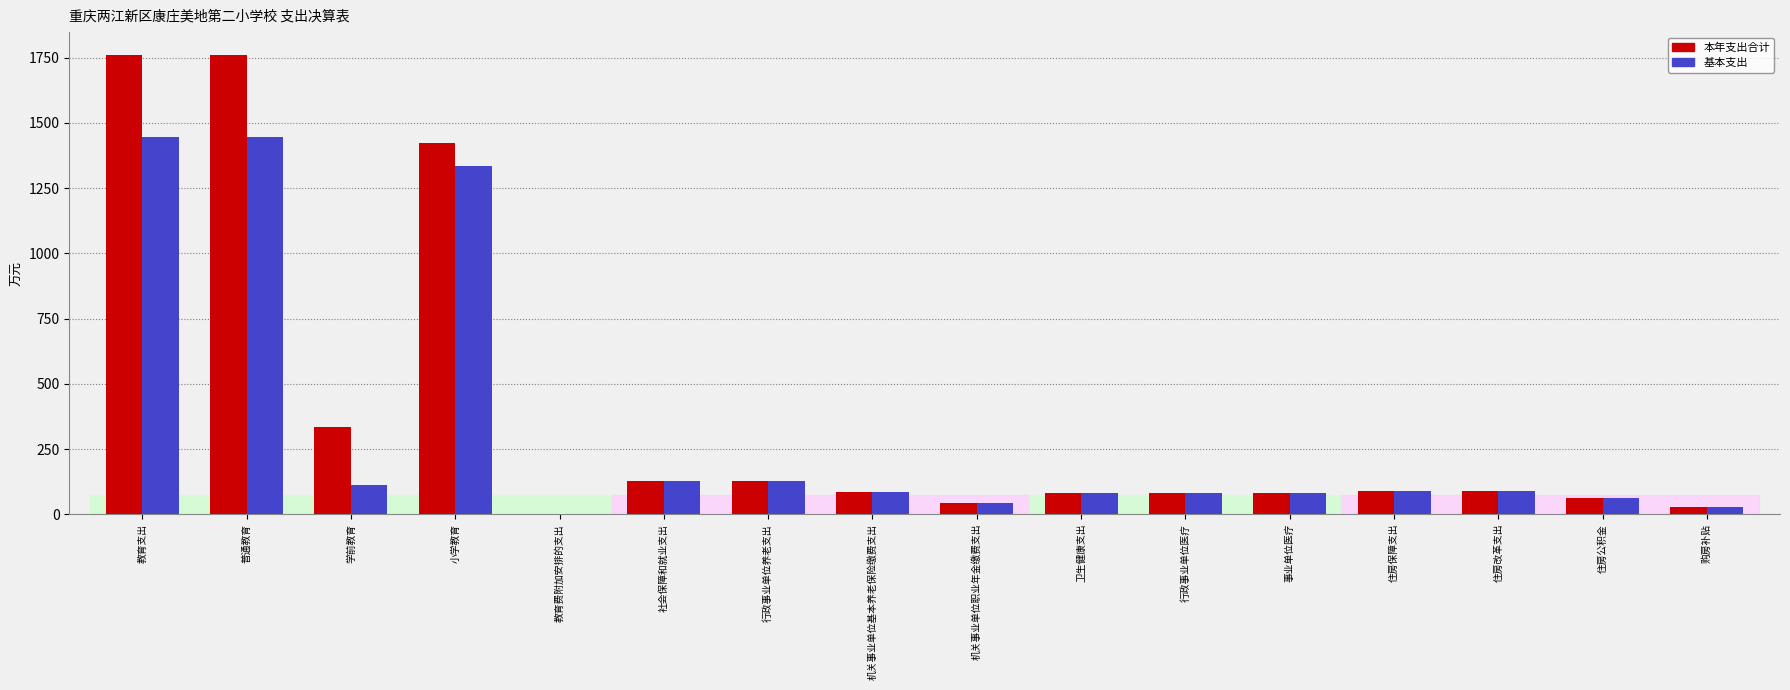

Is the value of 本年支出合计 at 住房改革支出 greater than the value of 基本支出 at 教育支出?

No